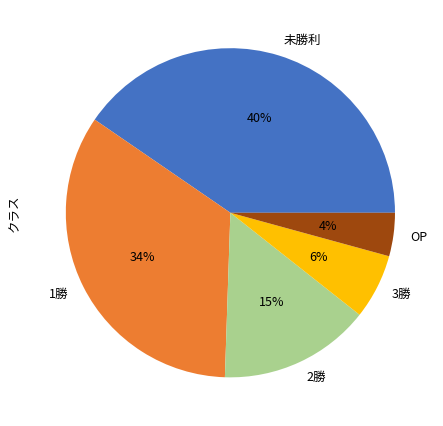

True or false: 3勝 accounts for 14% of the total.

False